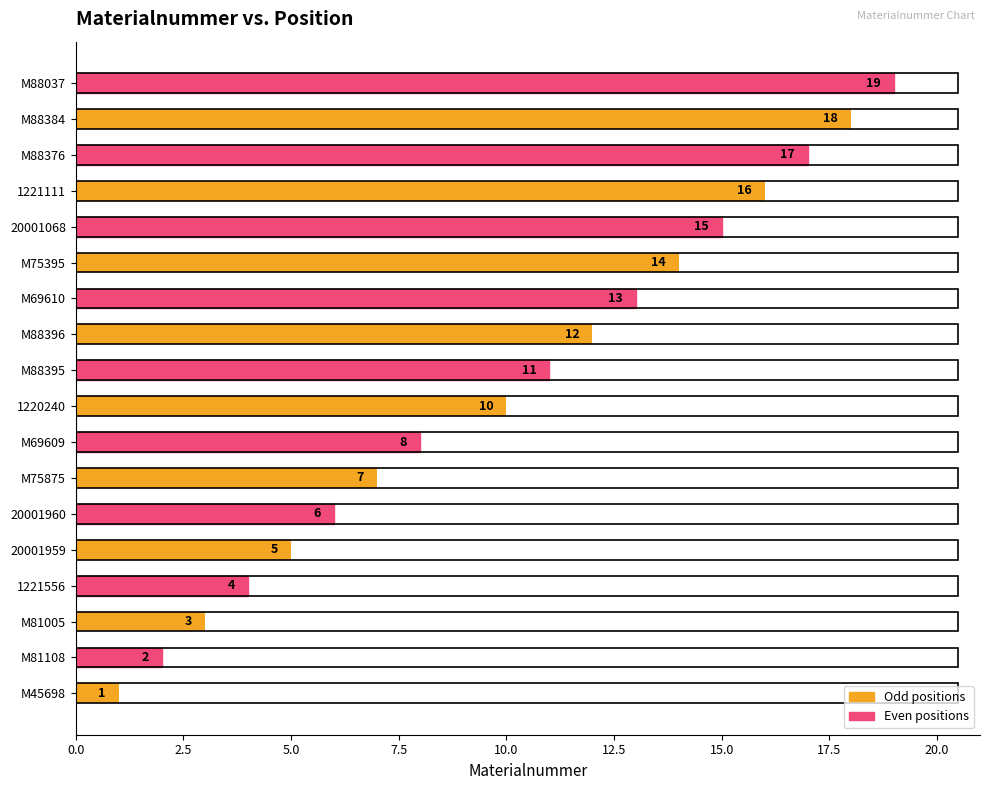

Read the value at M88037, to the nearest 5.

20